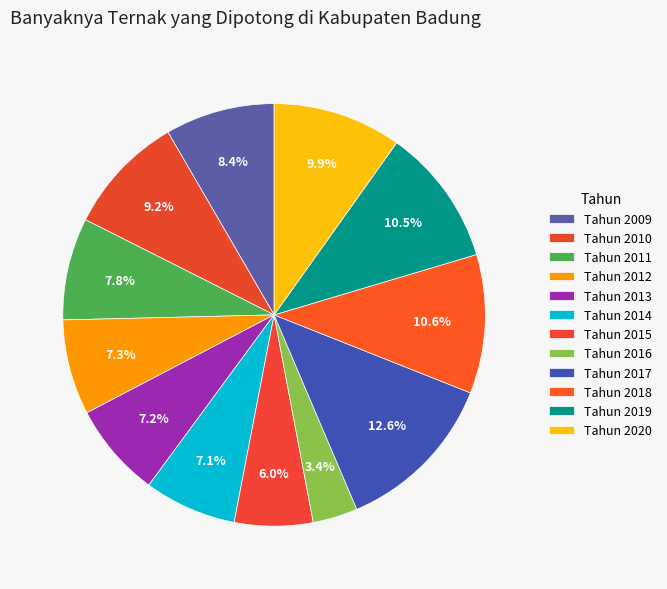

How many segments does this pie chart have?

12